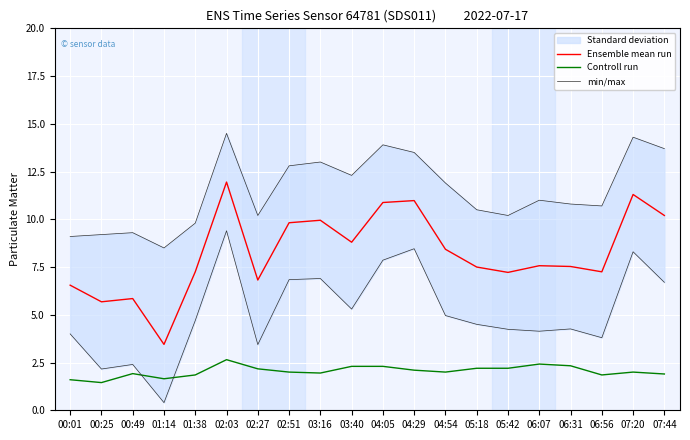

Which series changed the most between 05:42 and 06:56?

min/max